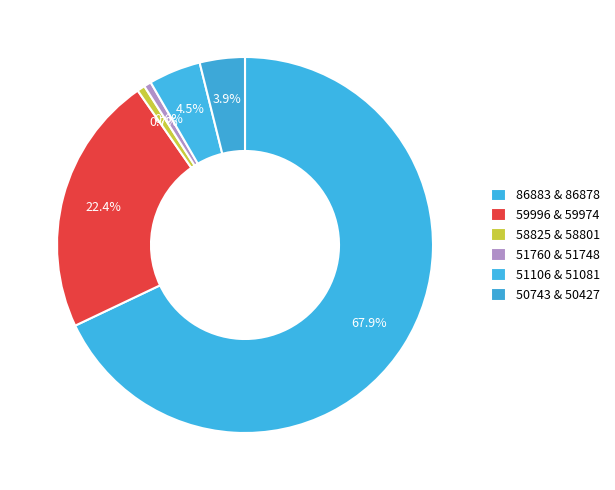

Is there a majority slice in this chart?

Yes